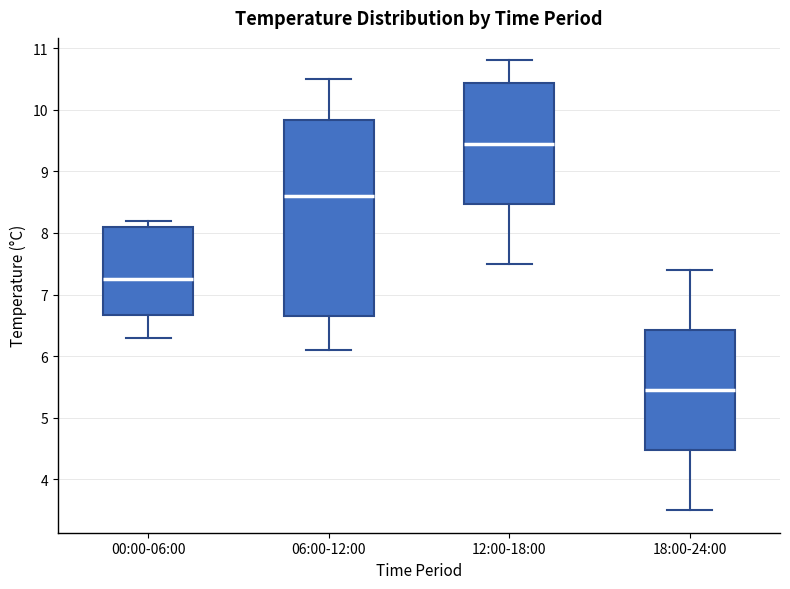

Comparing the boxes themselves (not the whiskers), which one is the tallest?

06:00-12:00